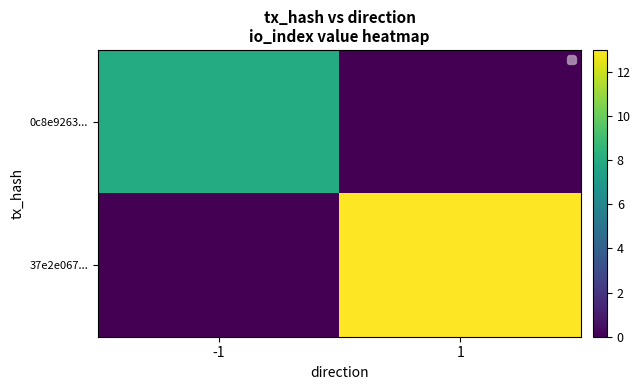

At which label does 0c8e9263... reach its peak?

-1